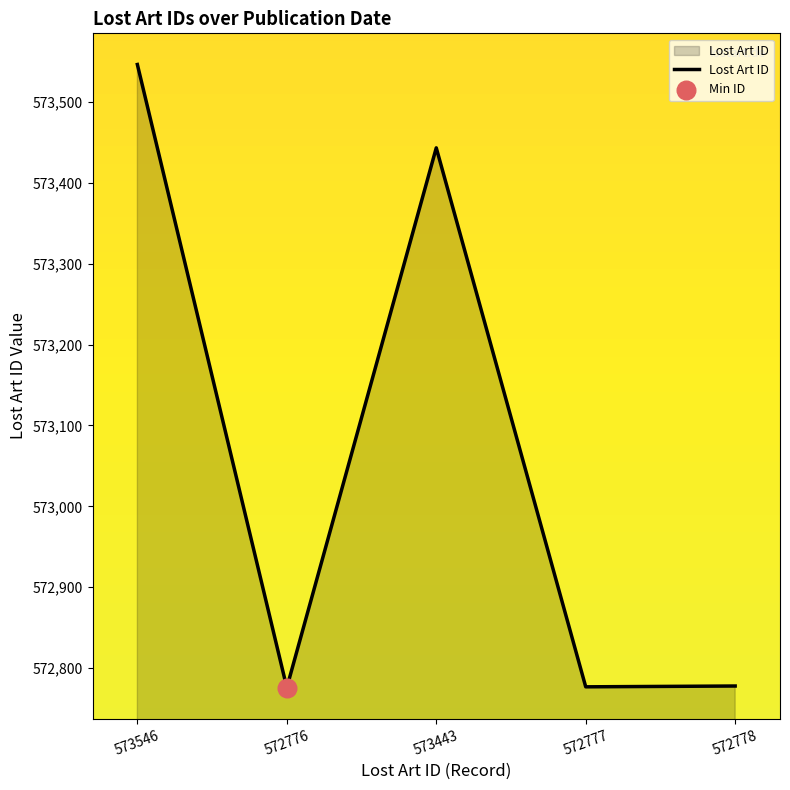

What is the change in value from 573546 to 572777?

-769